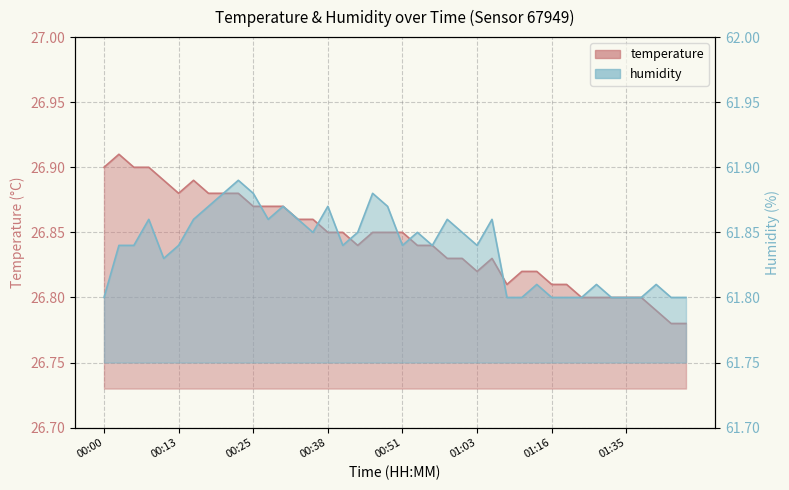

The value of temperature at 00:43 is 38.4. True or false?

False